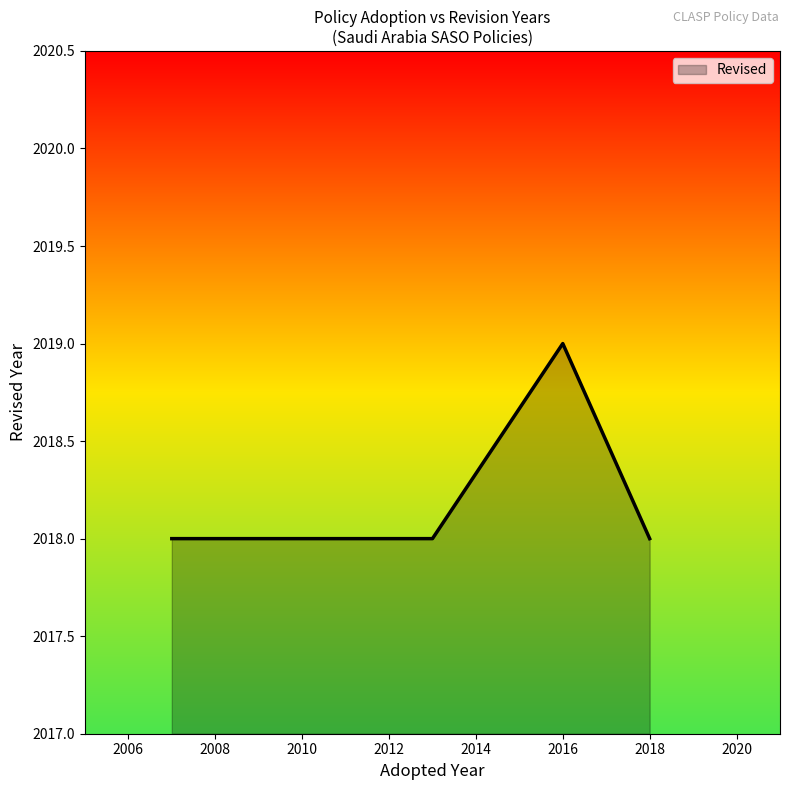

Is it true that the value at 2007 is 1349?

False